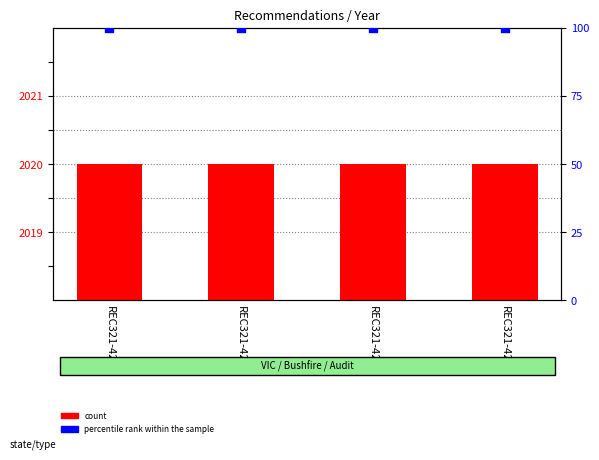

Which series reaches the minimum Y coordinate?

percentile rank within the sample